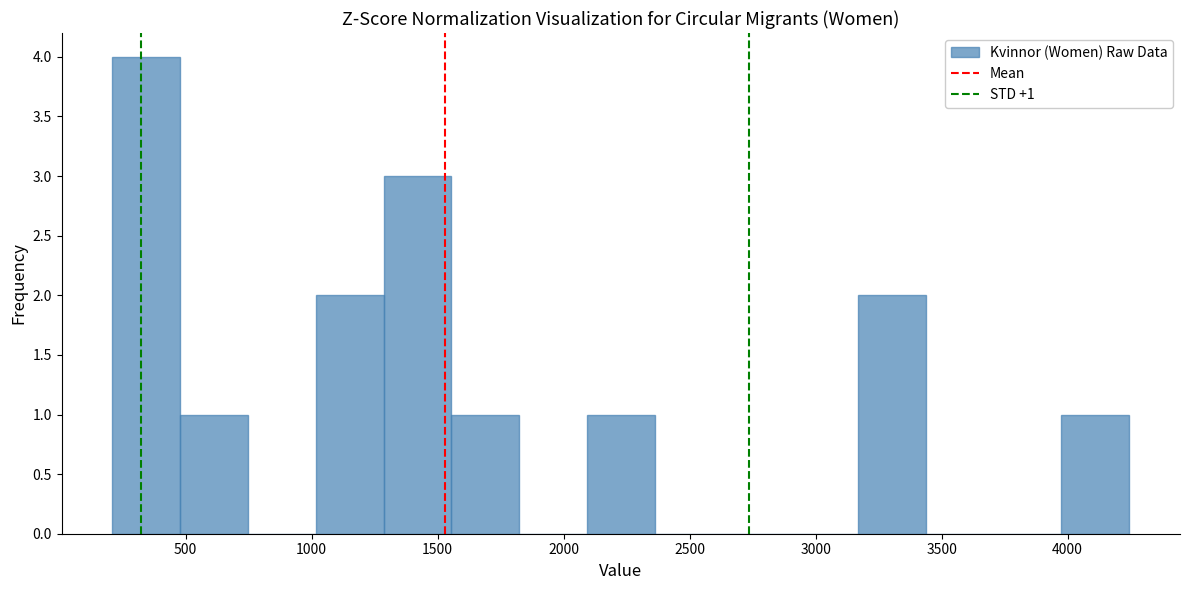

Over which range of the x-axis is the bar tallest?

200 to 500